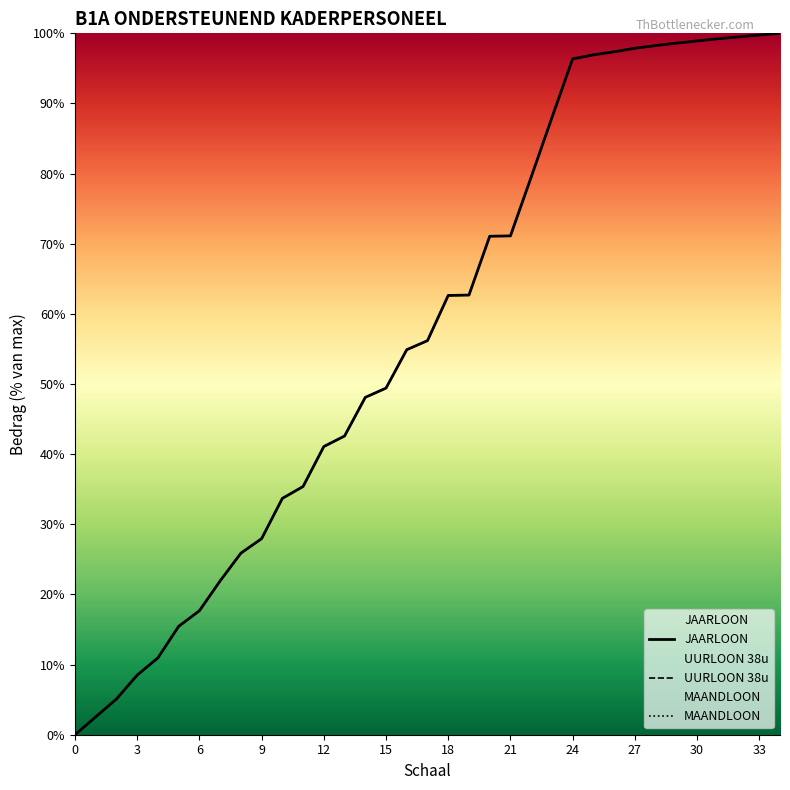

Which category has the highest value in the JAARLOON series?

34